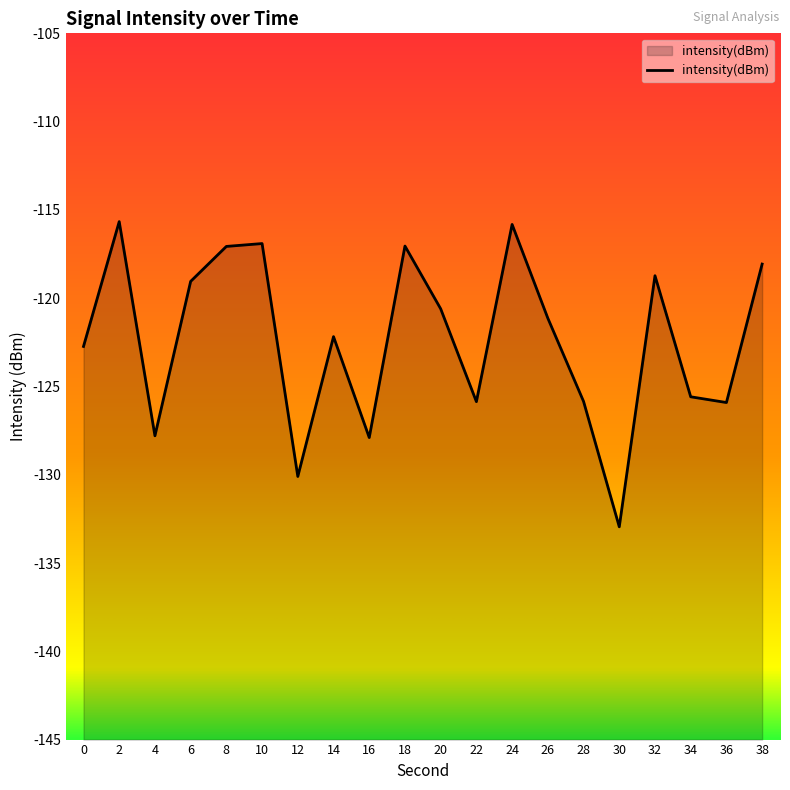

True or false: the data shows -66.0 at 36.

False